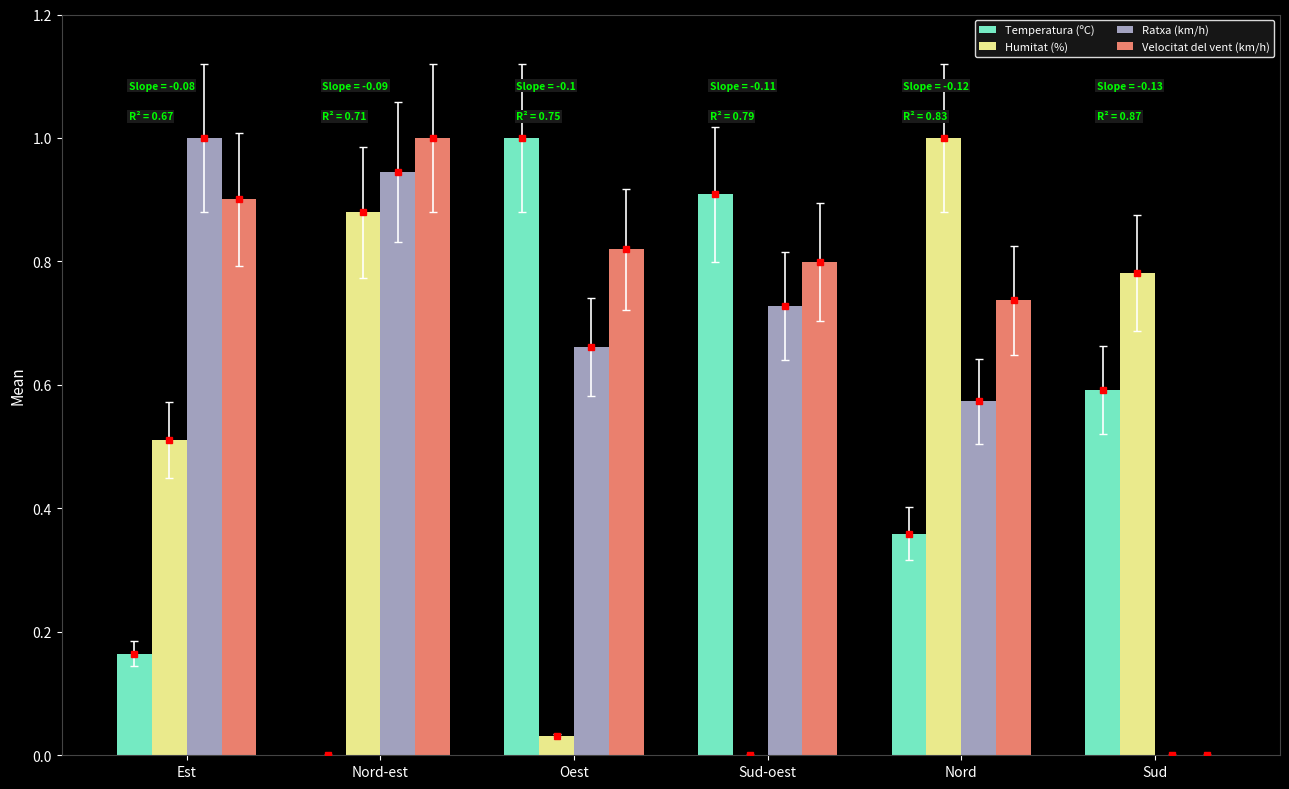

What is the greatest value displayed?

1.0